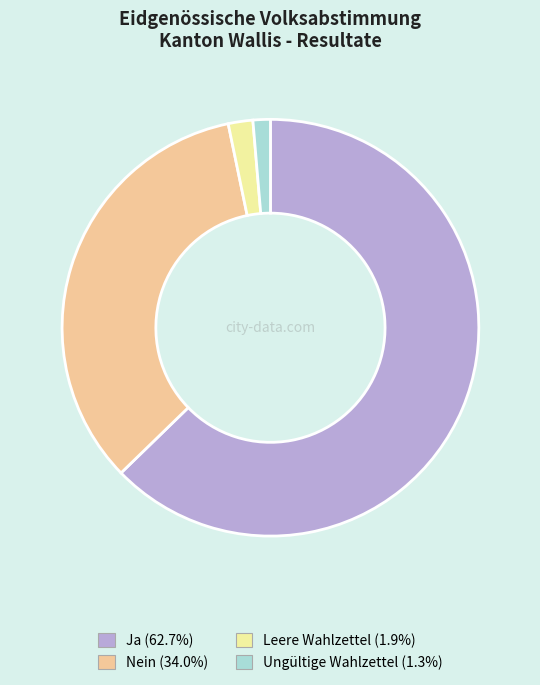

Is it true that Ja is 63% of the pie?

True